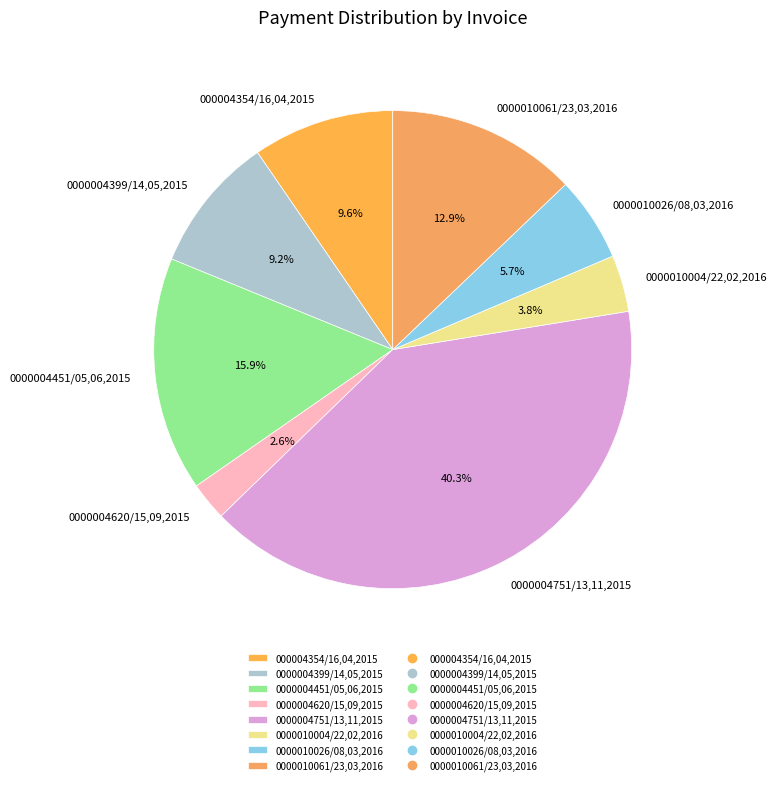

What percentage is the 0000010004/22,02,2016 slice, to the nearest percent?

4%